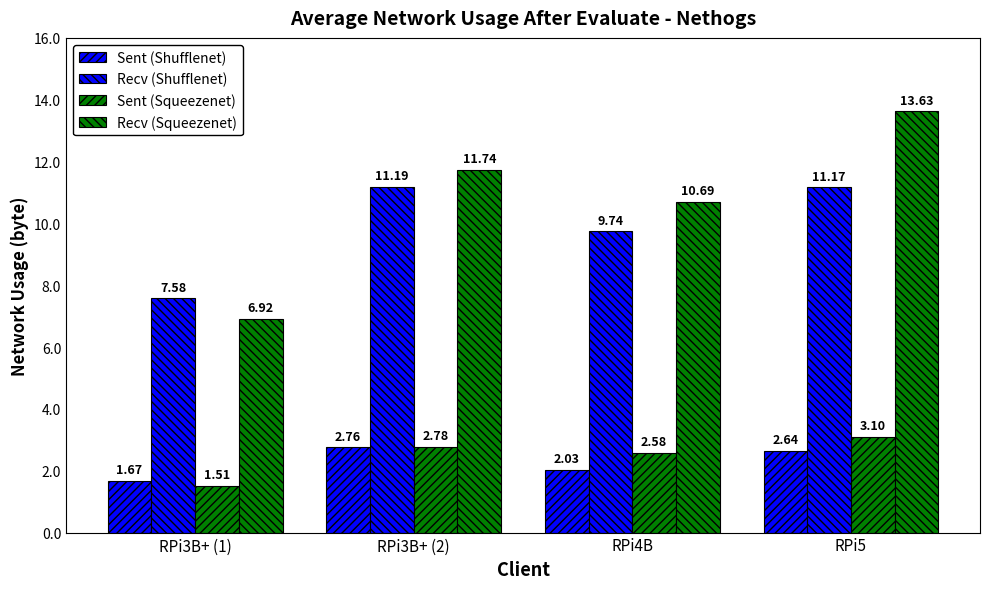

Is it true that Recv (Squeezenet) equals 11.0 at RPi3B+ (1)?

False